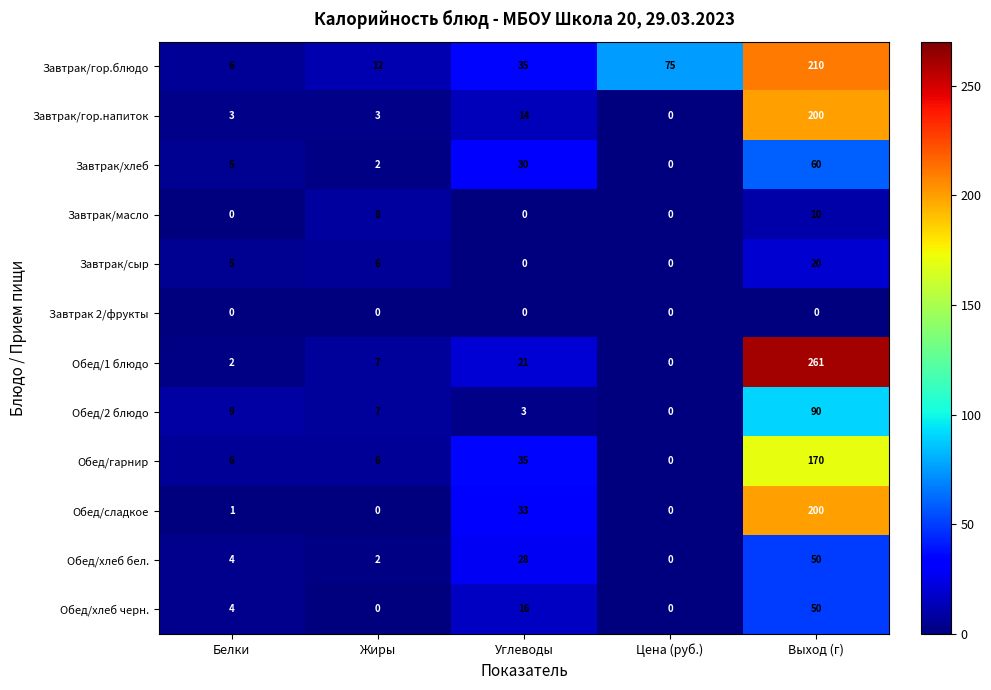

Which series has the largest total across all categories?

Завтрак/гор.блюдо